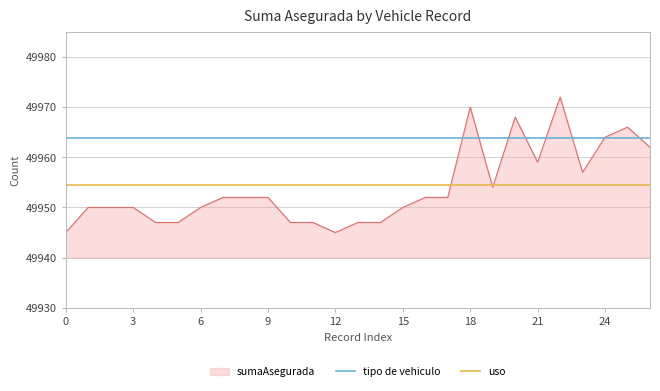

What is the minimum value for tipo de vehiculo?

49963.9